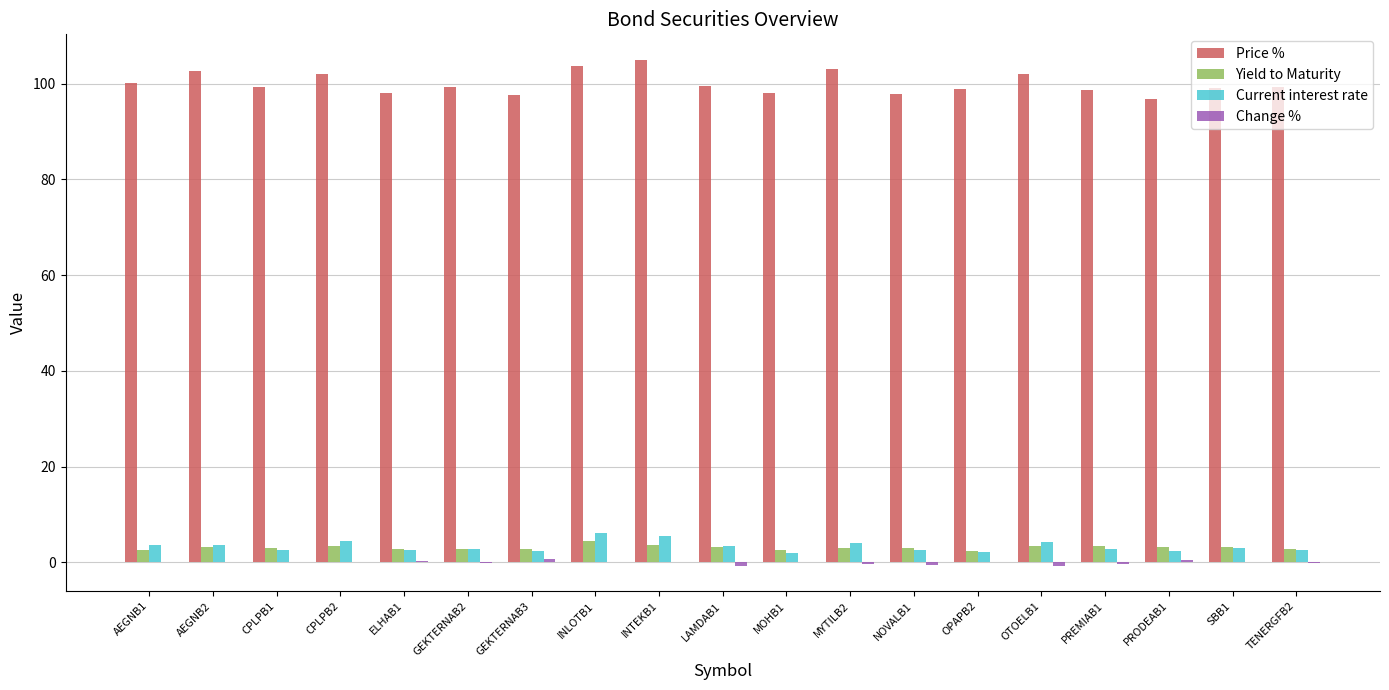

Which series has the largest total across all categories?

Price %